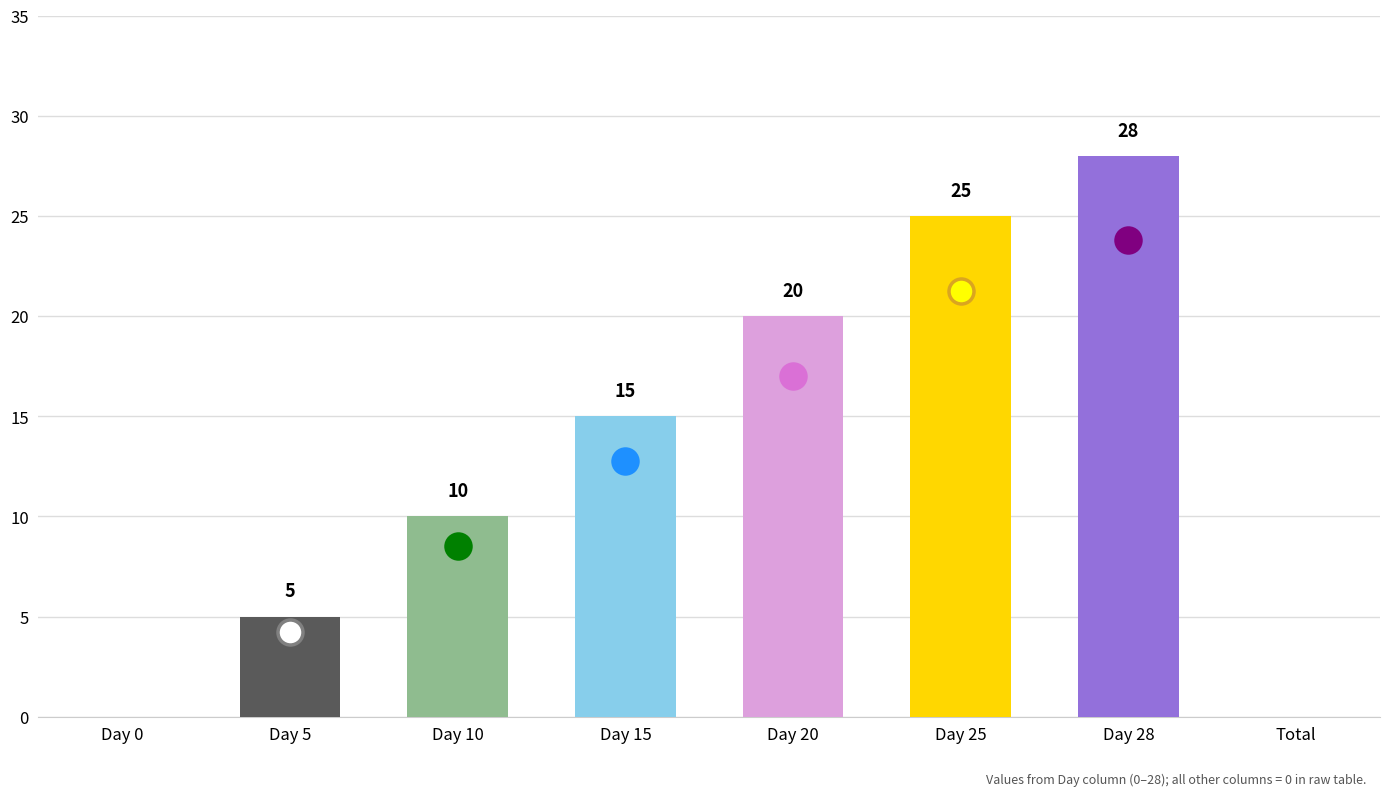

Which has a higher value, Day 10 or Day 15?

Day 15